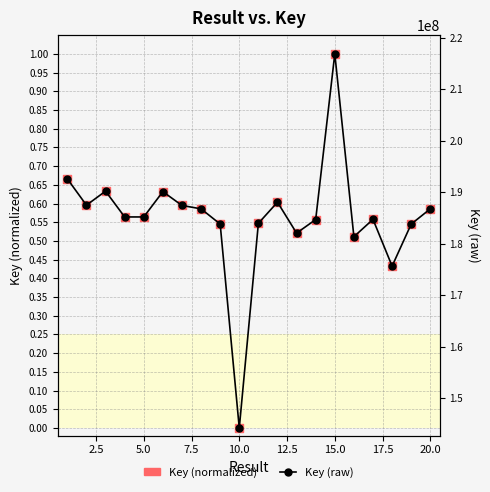

Which series reaches the minimum Y coordinate?

Key (normalized)